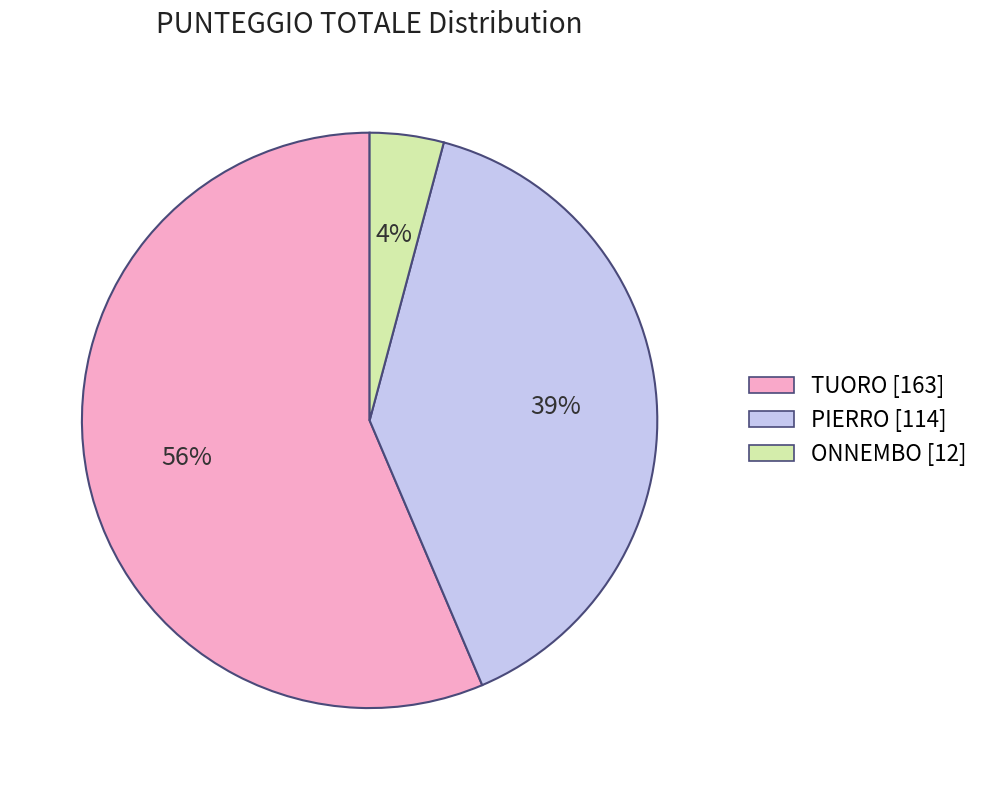

Which slice is the largest?

TUORO